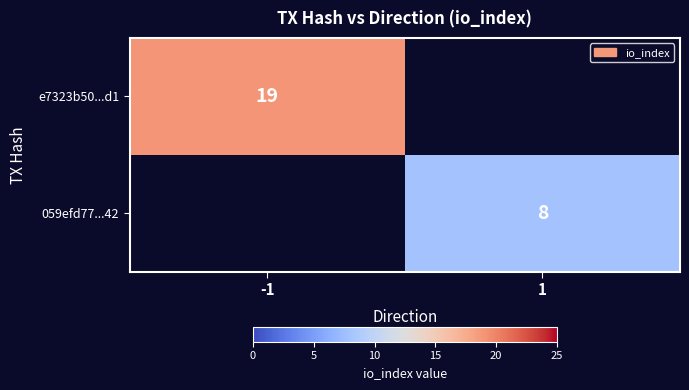

Is the value of 059efd77...42 at 1 greater than the value of e7323b50...d1 at -1?

No